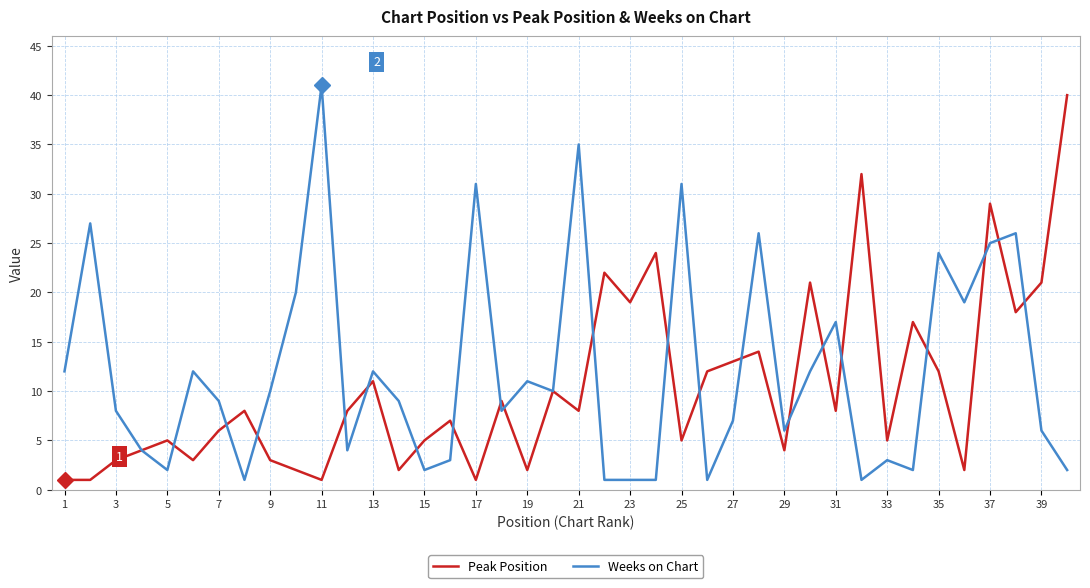

True or false: Weeks on Chart and Peak Position cross at least once.

True